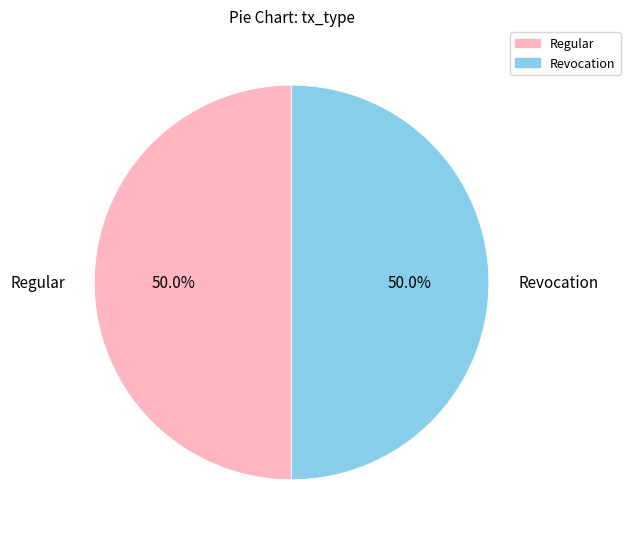

What percentage is the Regular slice, to the nearest percent?

50%